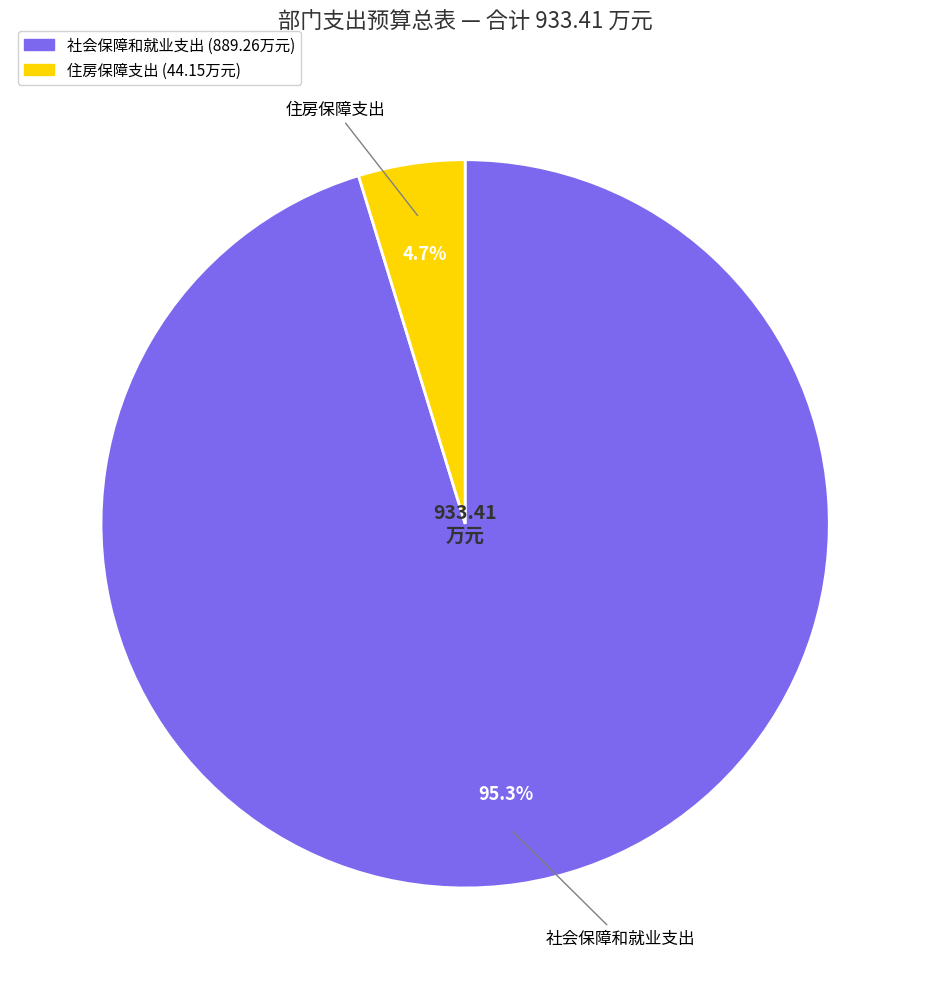

Is the sum of 社会保障和就业支出 and 住房保障支出 greater than half?

Yes